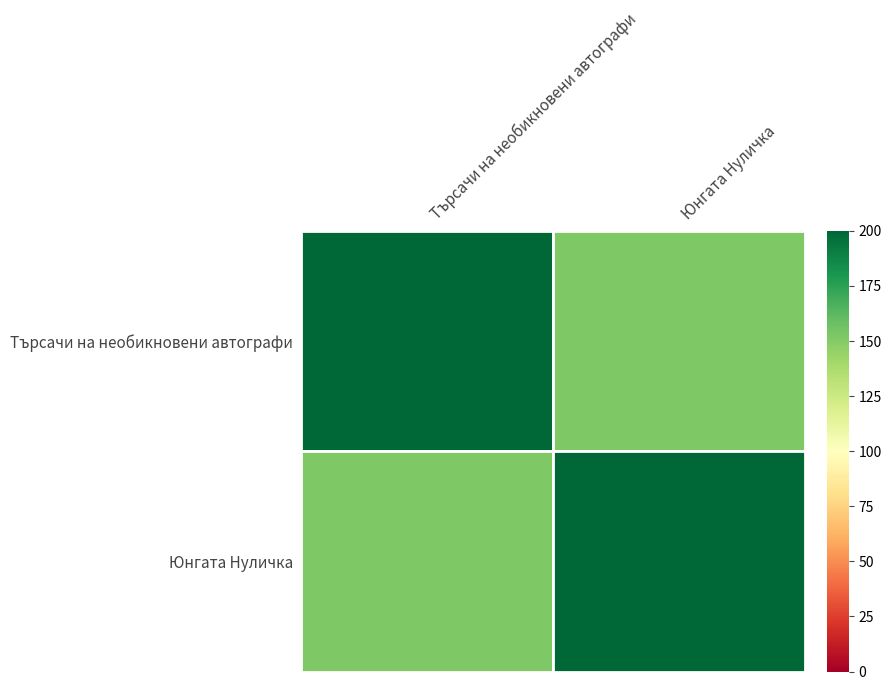

List the labels in order of Юнгата Нуличка value, largest first.

Юнгата Нуличка, Търсачи на необикновени автографи